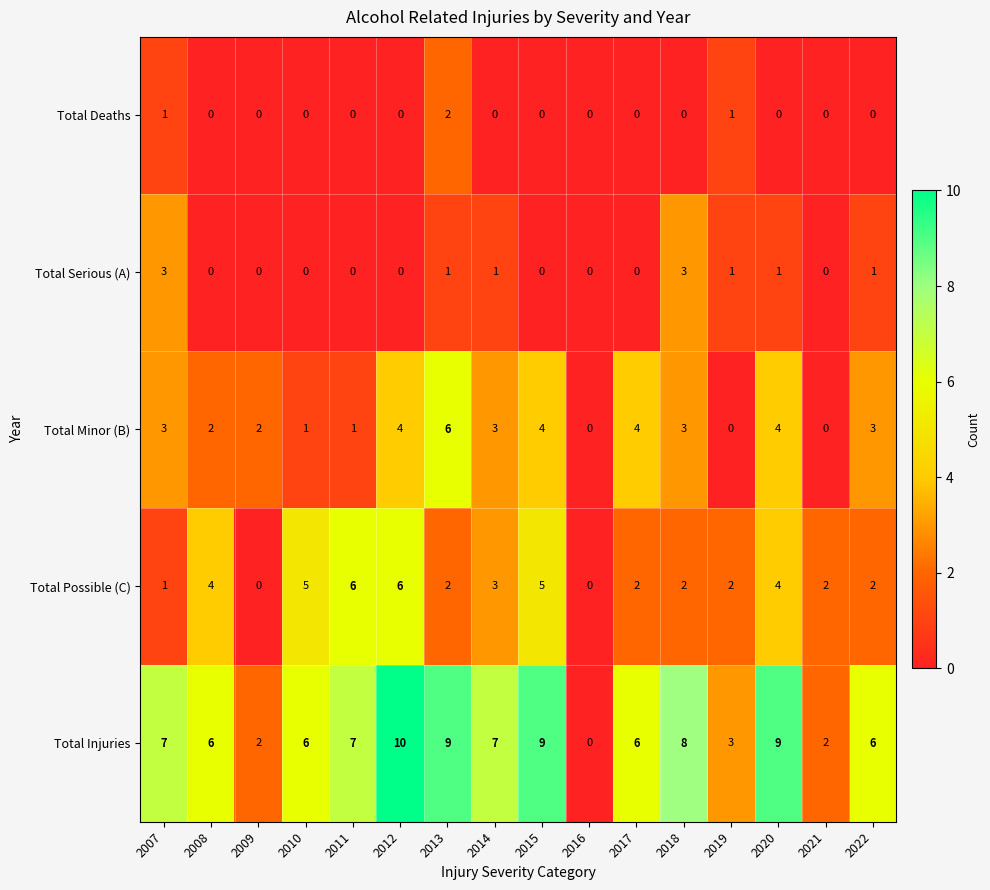

Between 2010 and 2012, which series saw the biggest shift?

Total Injuries